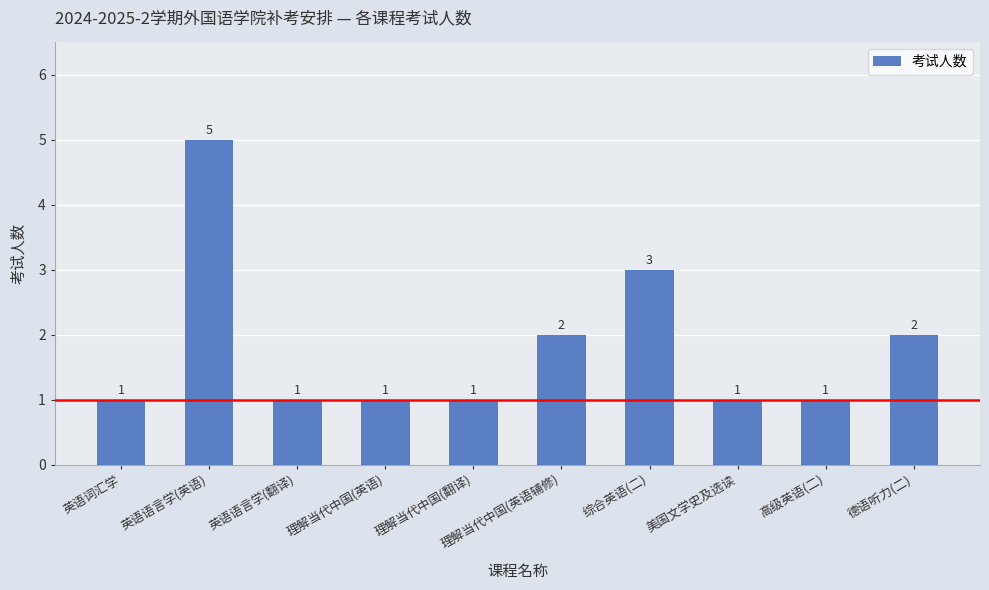

What value does the data have at 理解当代中国(翻译)?

1